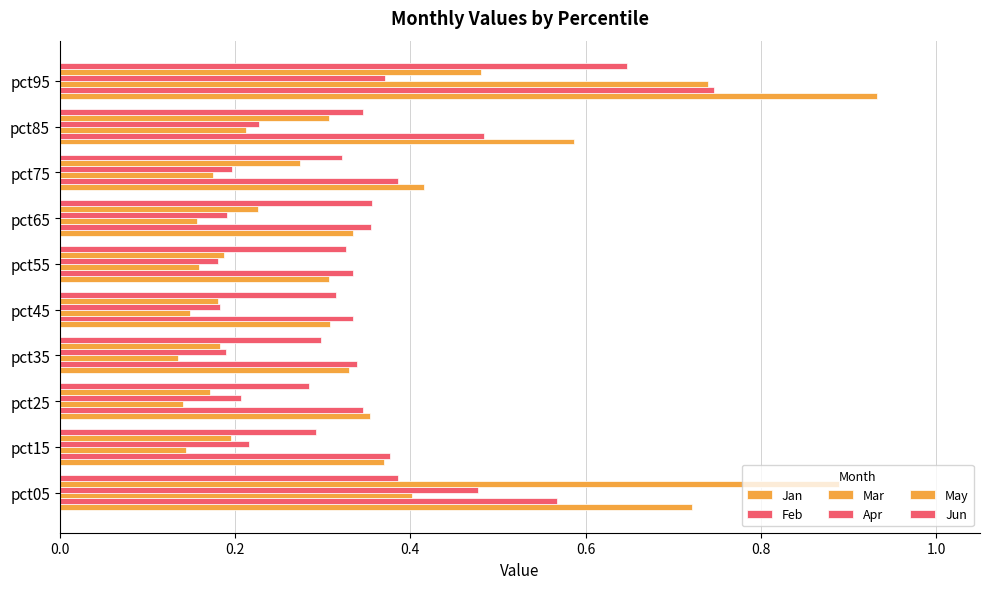

What is the value of the Apr bar at the 7th from the left?

0.2